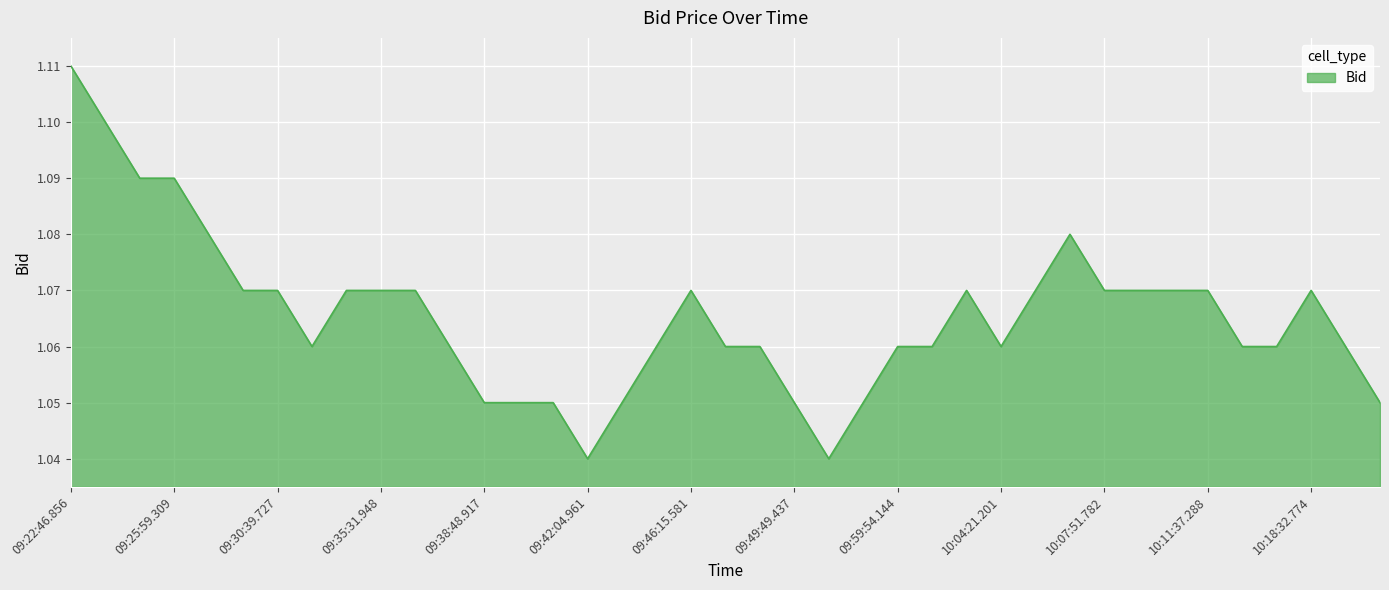

Which label corresponds to the smallest value in the chart?

09:42:04.961